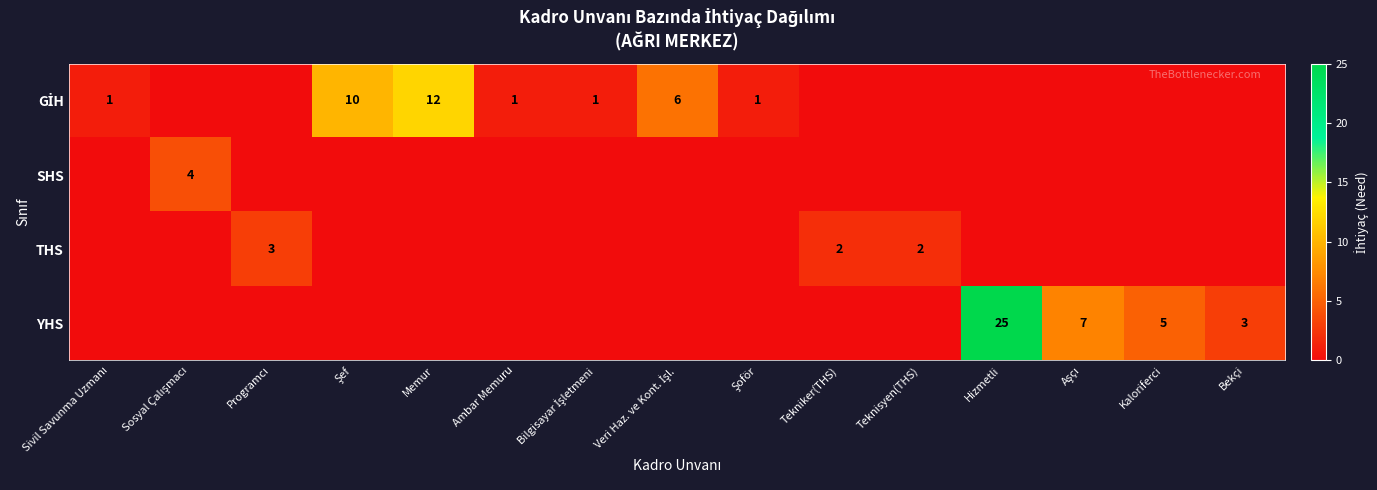

Is it true that THS equals 3 at Tekniker(THS)?

False